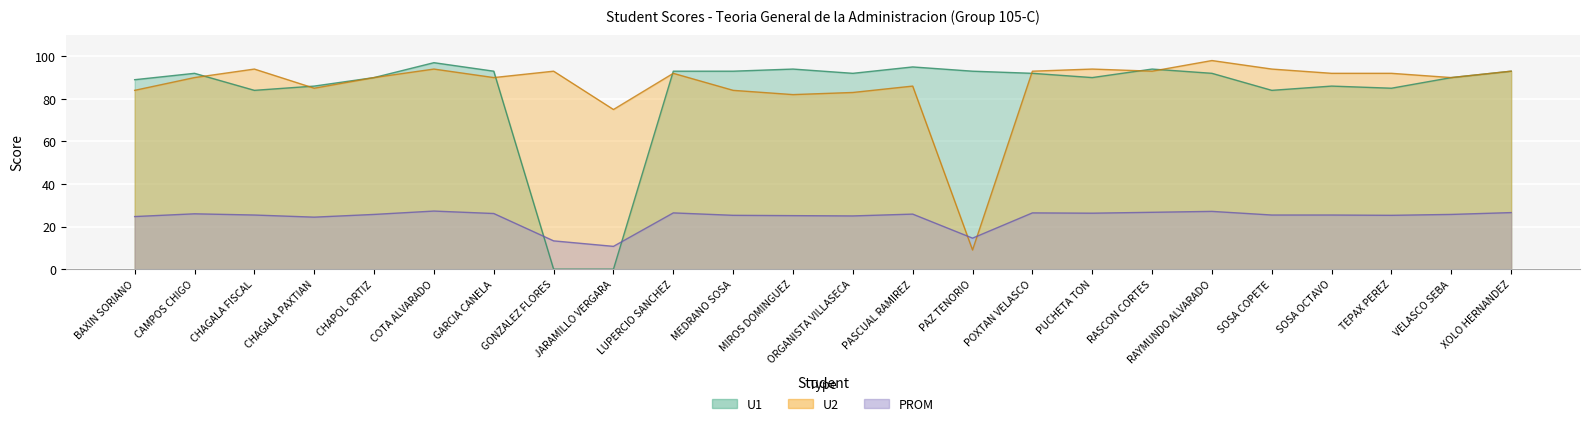

What position from the right is JARAMILLO VERGARA?

16